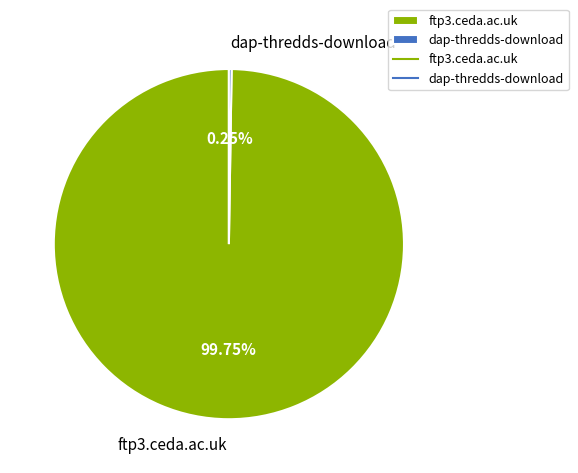

Is there a majority slice in this chart?

Yes